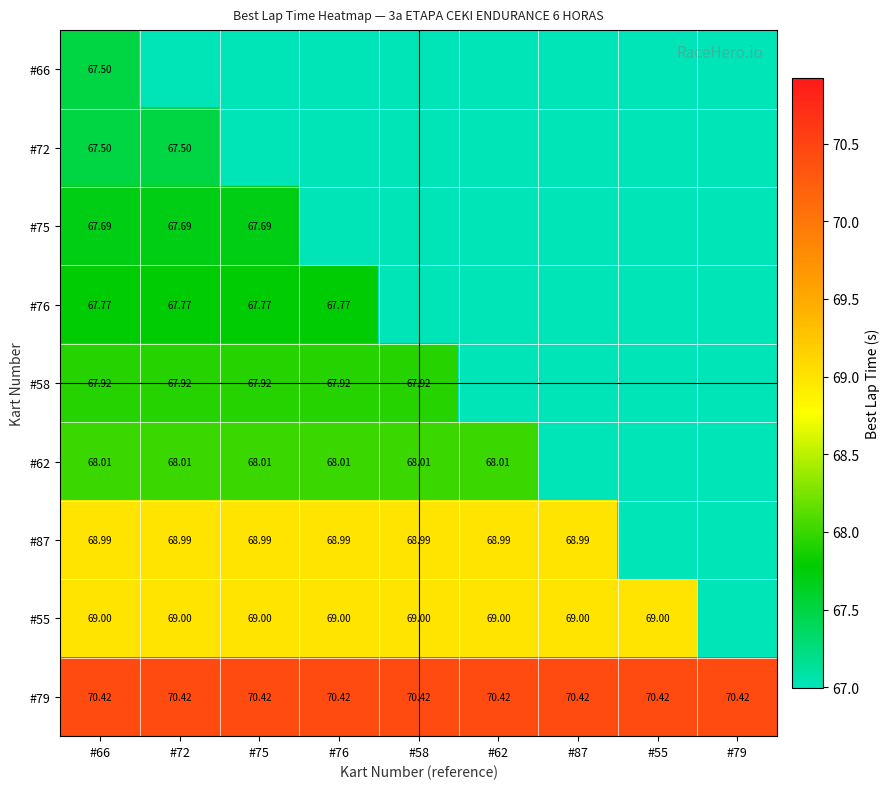

At which category is the sum across all series the highest?

#66